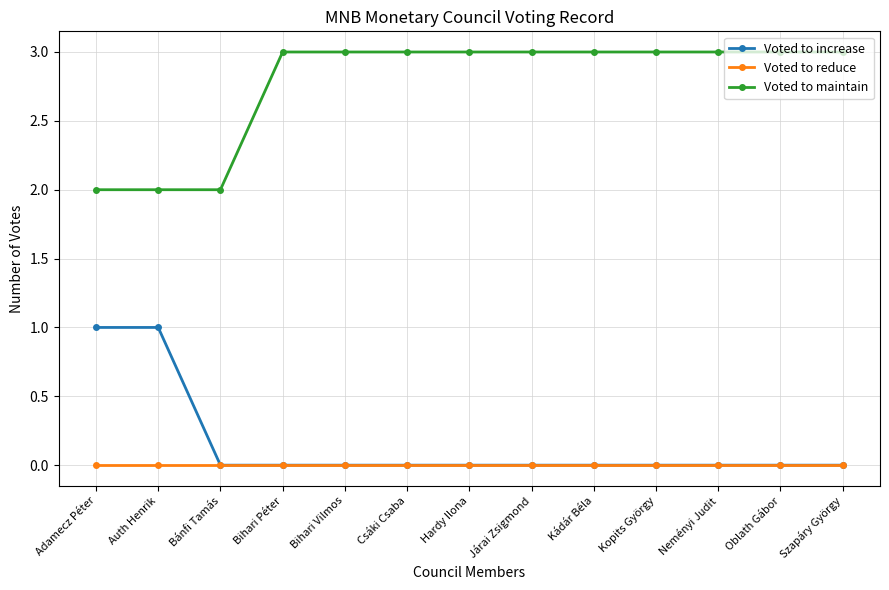

True or false: Voted to increase and Voted to maintain intersect in this chart.

False